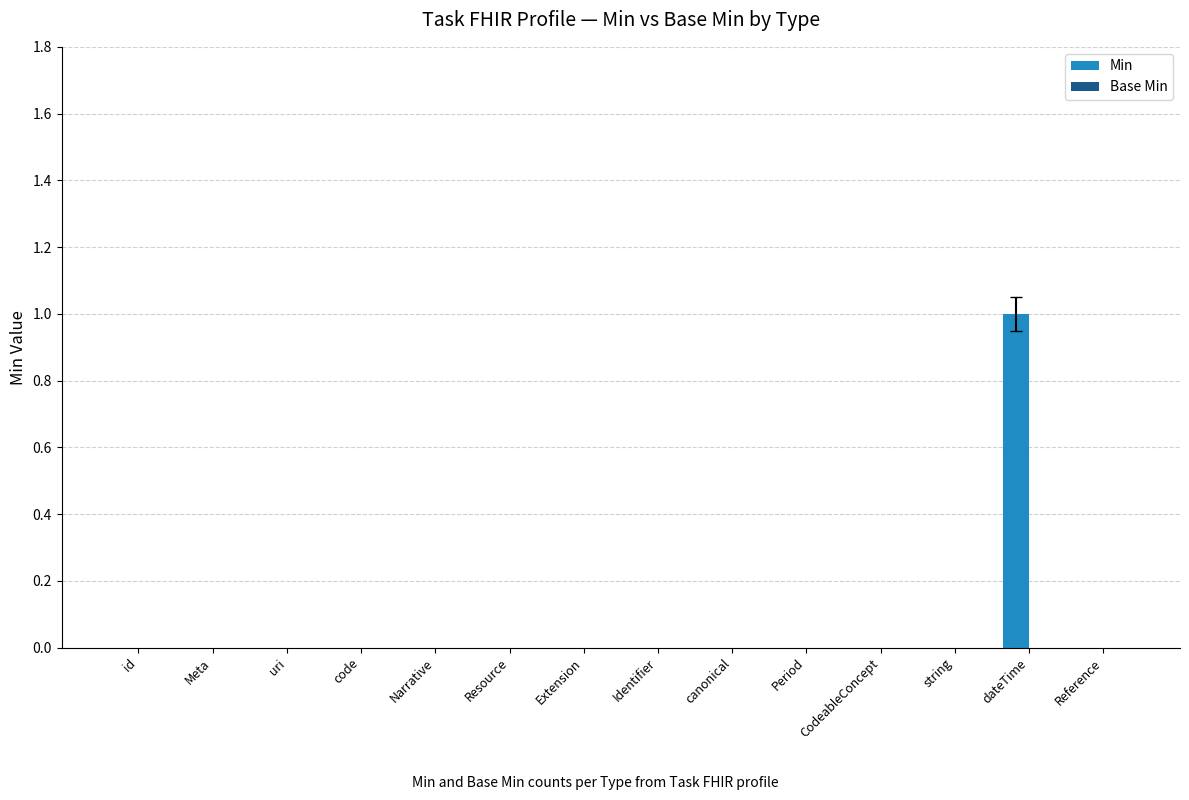

At which category does the chart reach its peak across all series?

dateTime